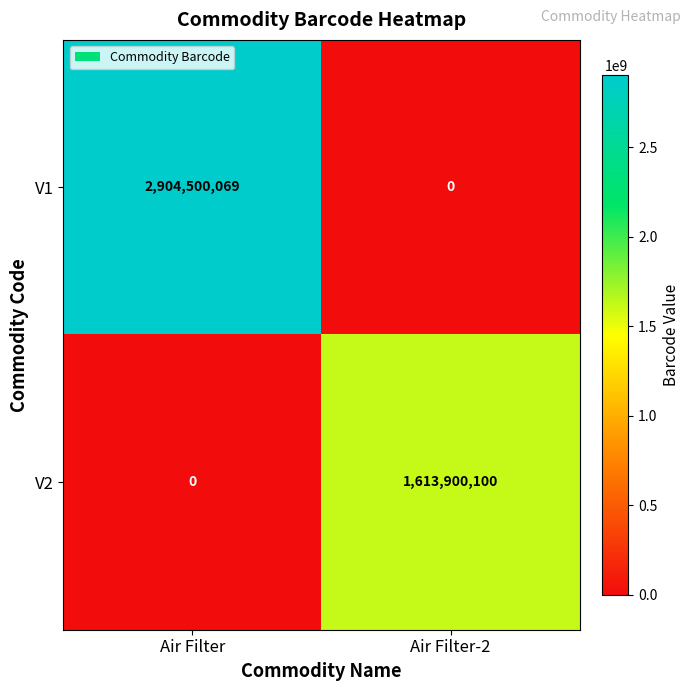

True or false: V1 has a value of 1230910600 at Air Filter.

False